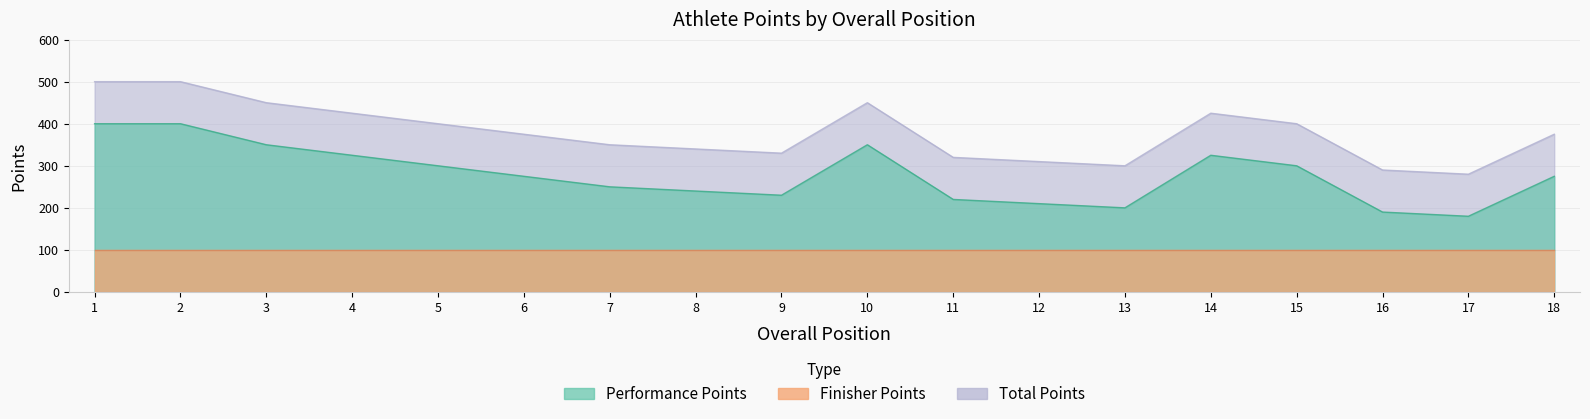

At how many categories does at least one series exceed 325?

13